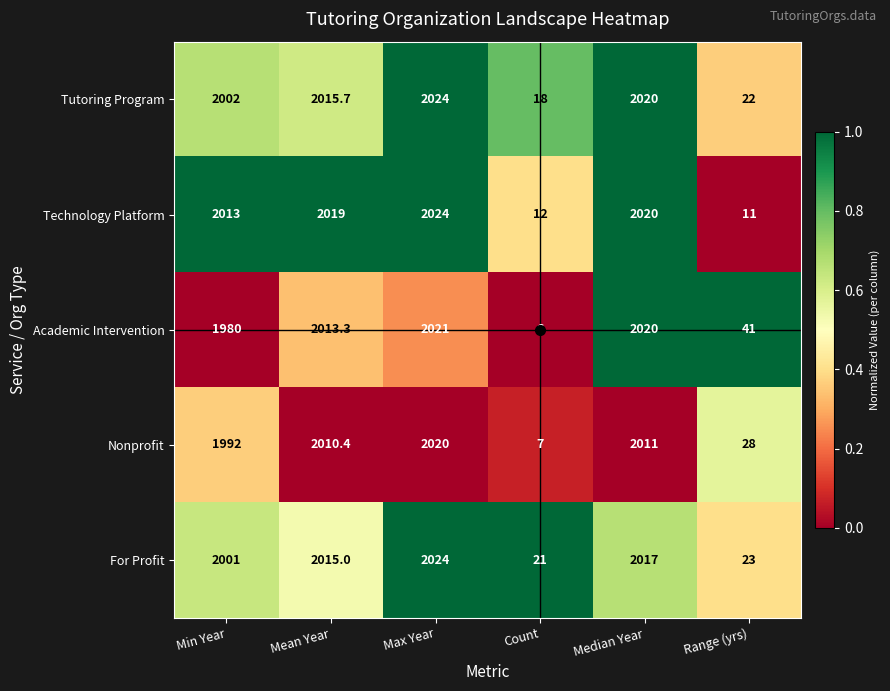

Where is Academic Intervention nearest to the value 1013?

Min Year